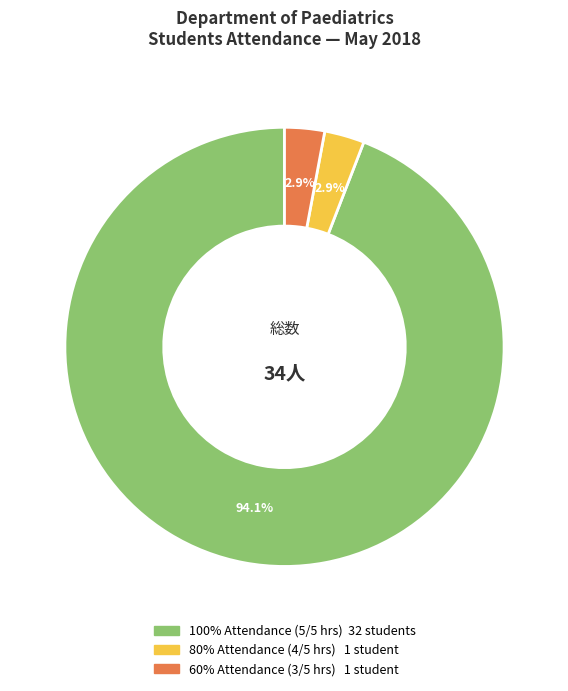

Does 100% account for over 50% of the chart?

Yes